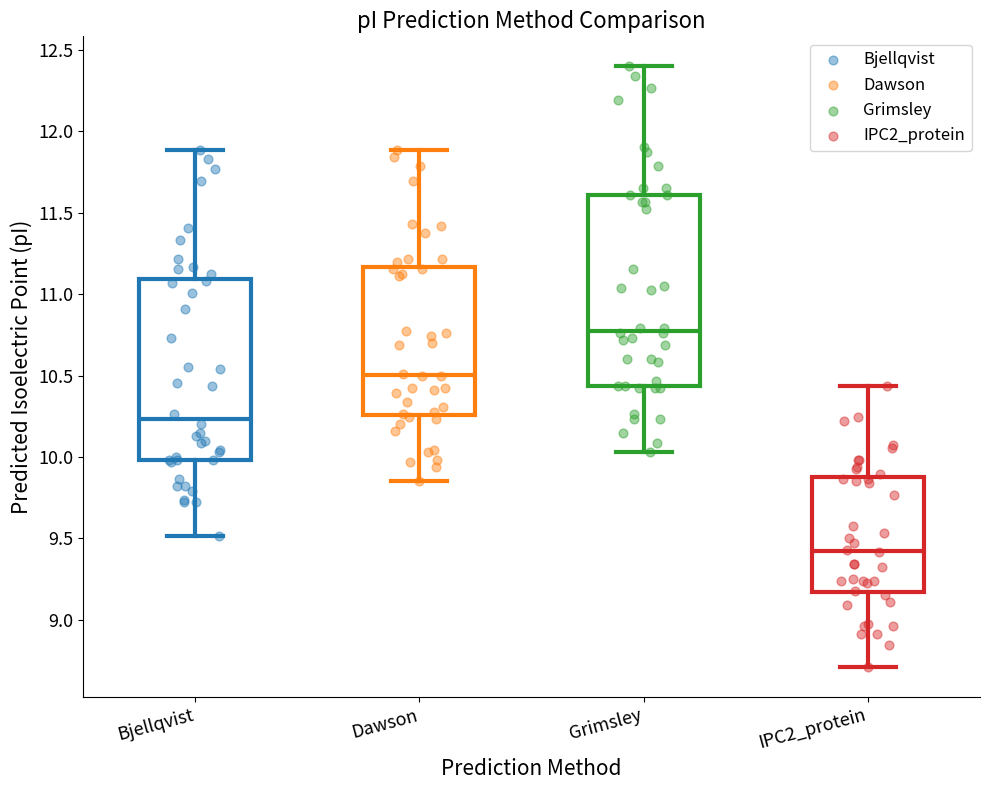

Reading left to right, read every box against the y-axis: the position of its median line, the range the box covers, and the ends of its whiskers. The values are not printed on the chart, so give them approximately, as read against the axis.

Bjellqvist: median 10.25, box 10.00 to 11.10, whiskers 9.50 to 11.90
Dawson: median 10.50, box 10.25 to 11.15, whiskers 9.85 to 11.90
Grimsley: median 10.75, box 10.45 to 11.60, whiskers 10.05 to 12.40
IPC2_protein: median 9.40, box 9.15 to 9.85, whiskers 8.70 to 10.45